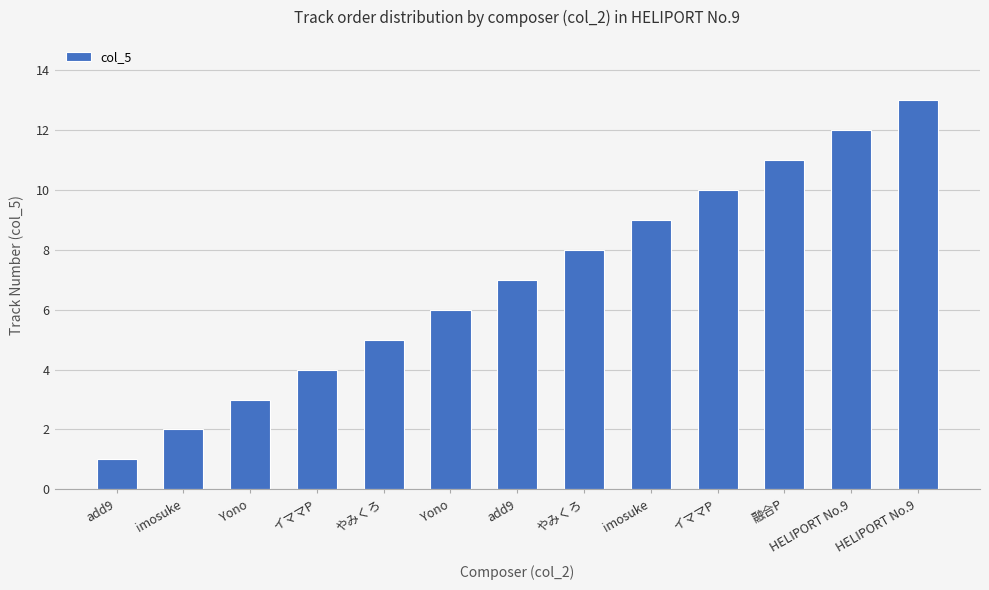

The chart shows a value of 12 at imosuke. True or false?

False